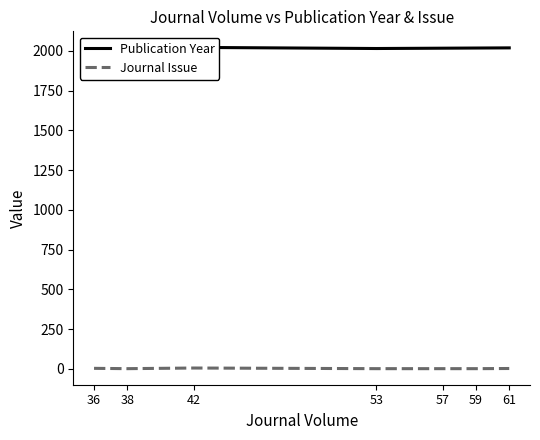

True or false: Publication Year has a value of 1110 at 61.

False